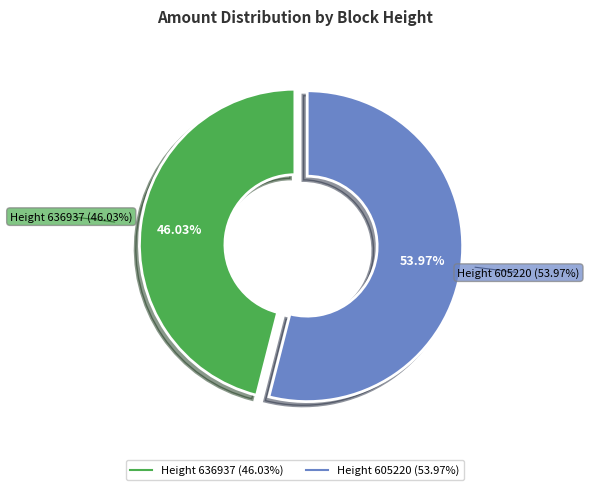

What is the largest slice in the pie chart?

605220